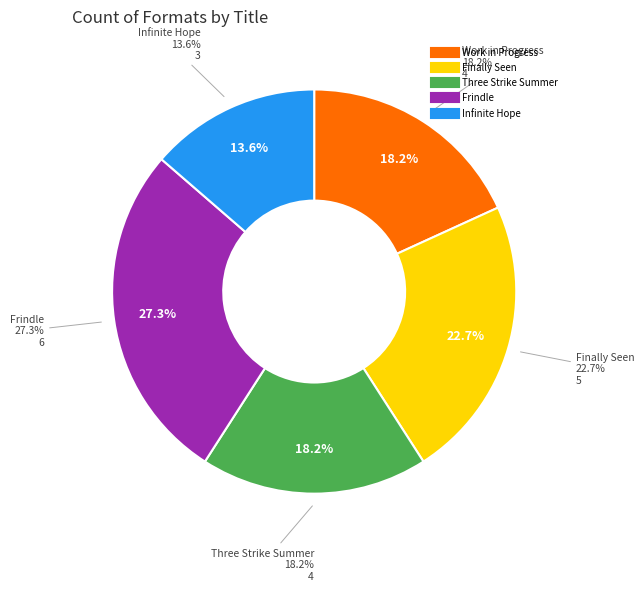

To the nearest percent, what is the difference between the Work in Progress and Finally Seen slice percentages?

5%